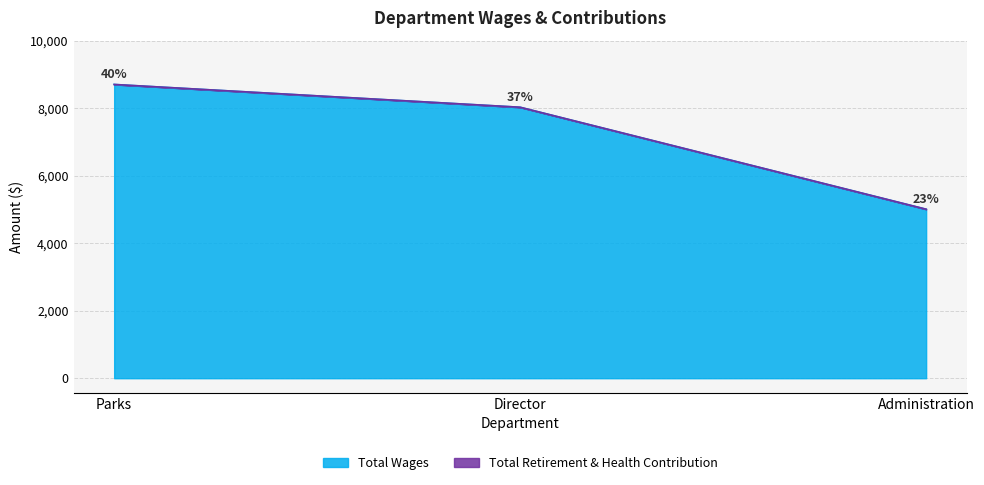

Does the chart display data point markers on the line(s)?

No